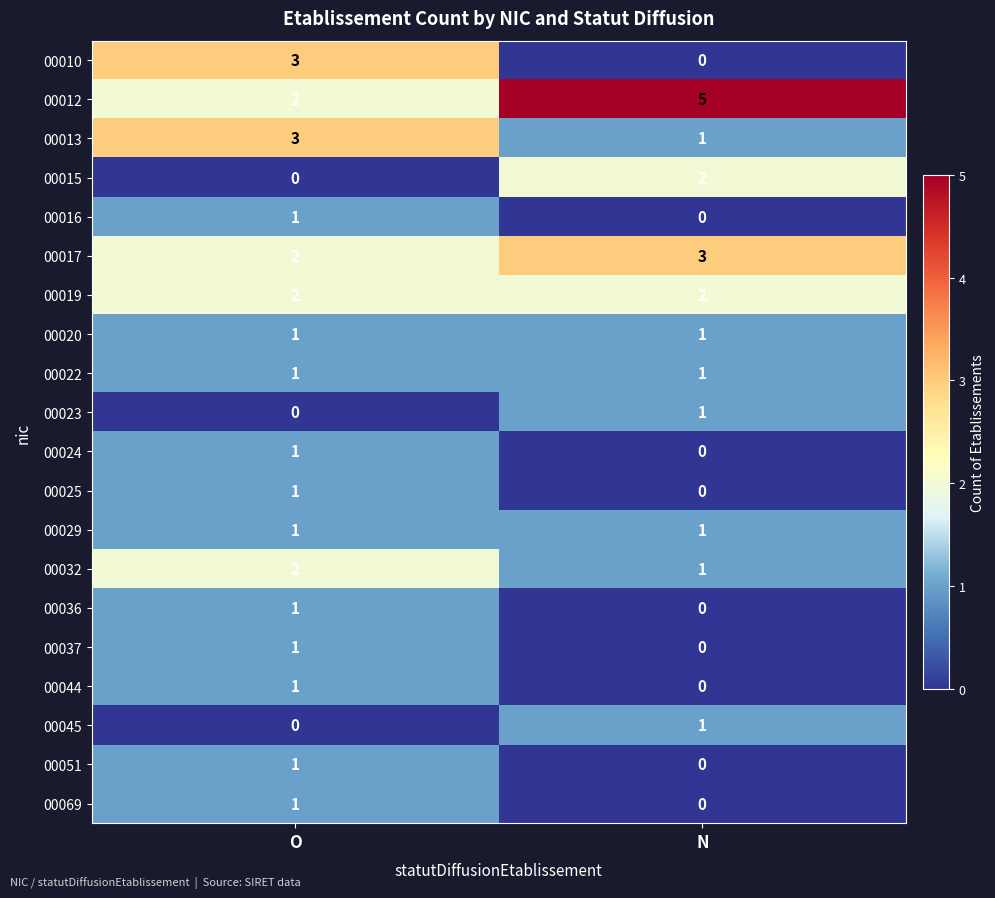

Which category has the lowest value in the 00023 series?

O